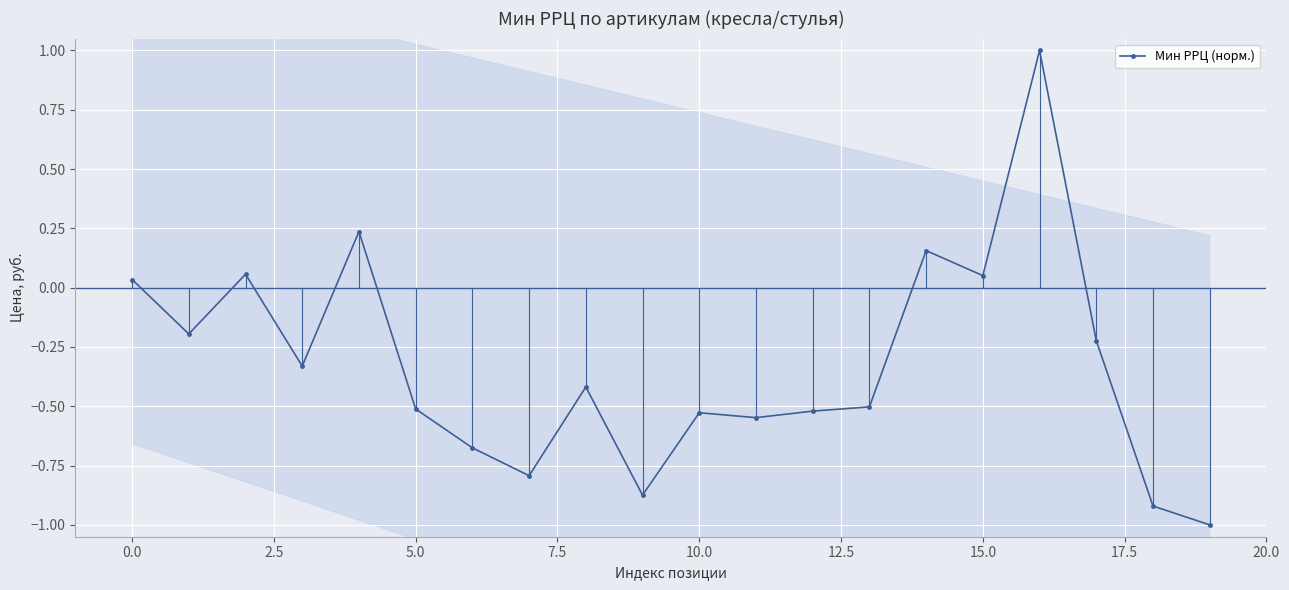

Count the number of values greater than 0.

6